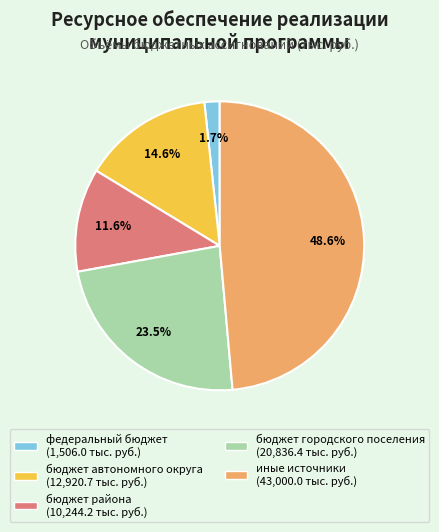

To the nearest percent, what portion does федеральный бюджет represent?

2%